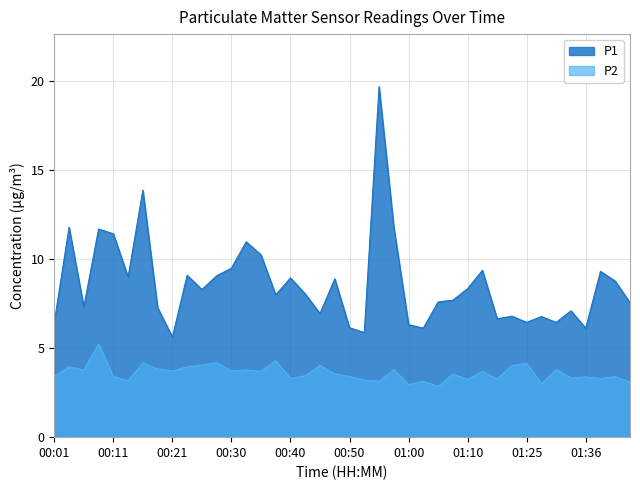

What position from the left is 00:43?

18